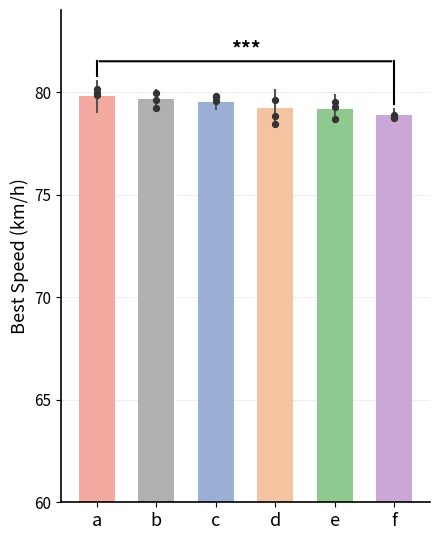

Approximately how many times larger is the value at e compared to b?

1.0